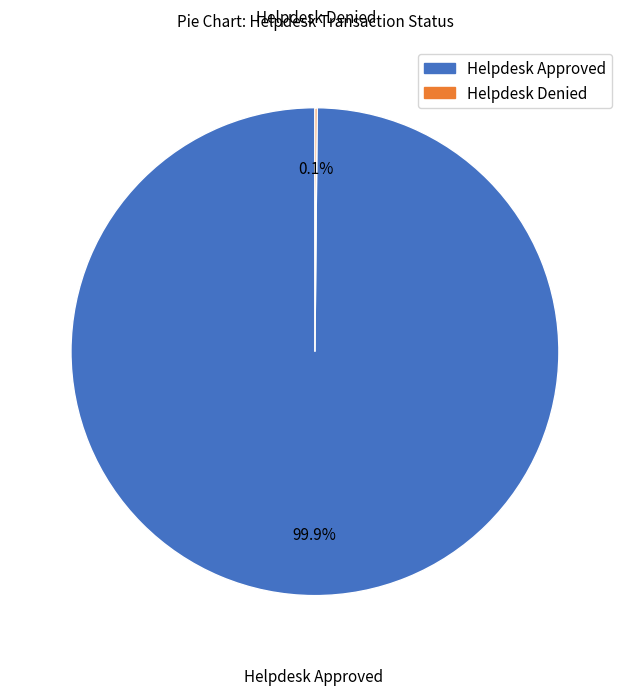

Does Helpdesk Approved account for over 50% of the chart?

Yes